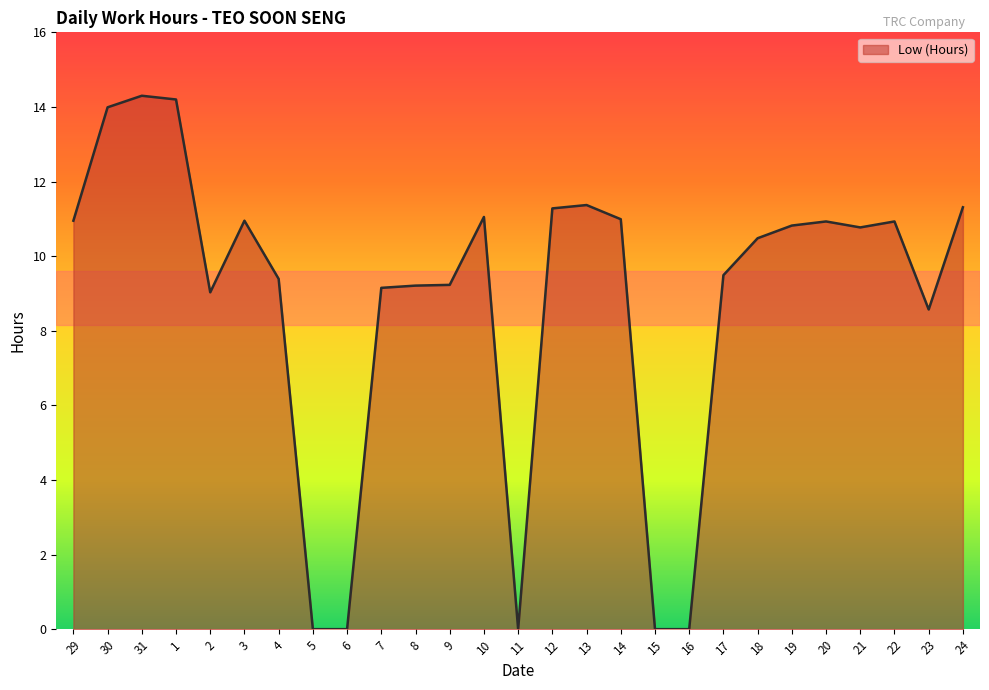

What is the maximum value shown in the chart?

14.3